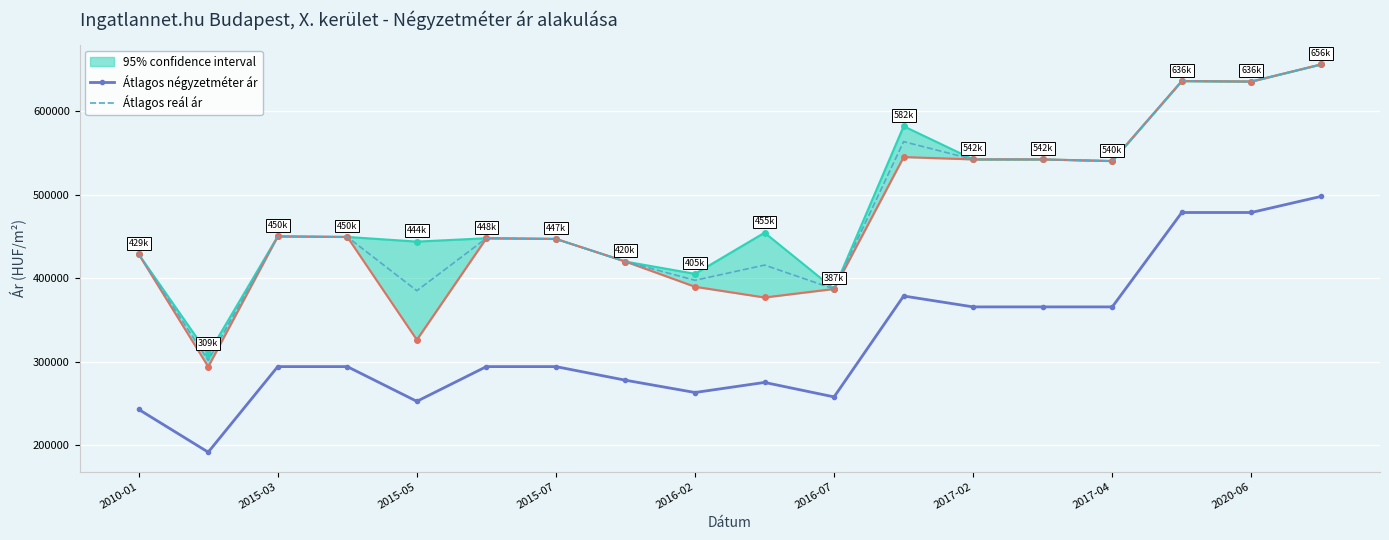

True or false: Átlagos reál ár and Átlagos négyzetméter ár intersect in this chart.

False